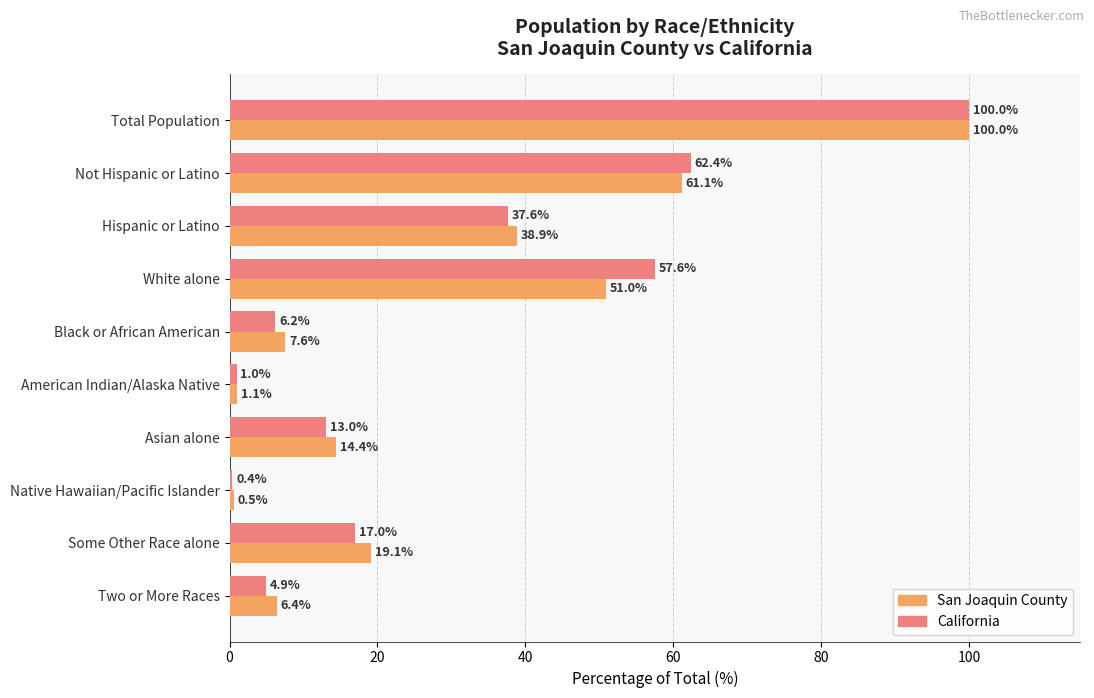

At Hispanic or Latino, list the series in order from largest to smallest.

San Joaquin County, California